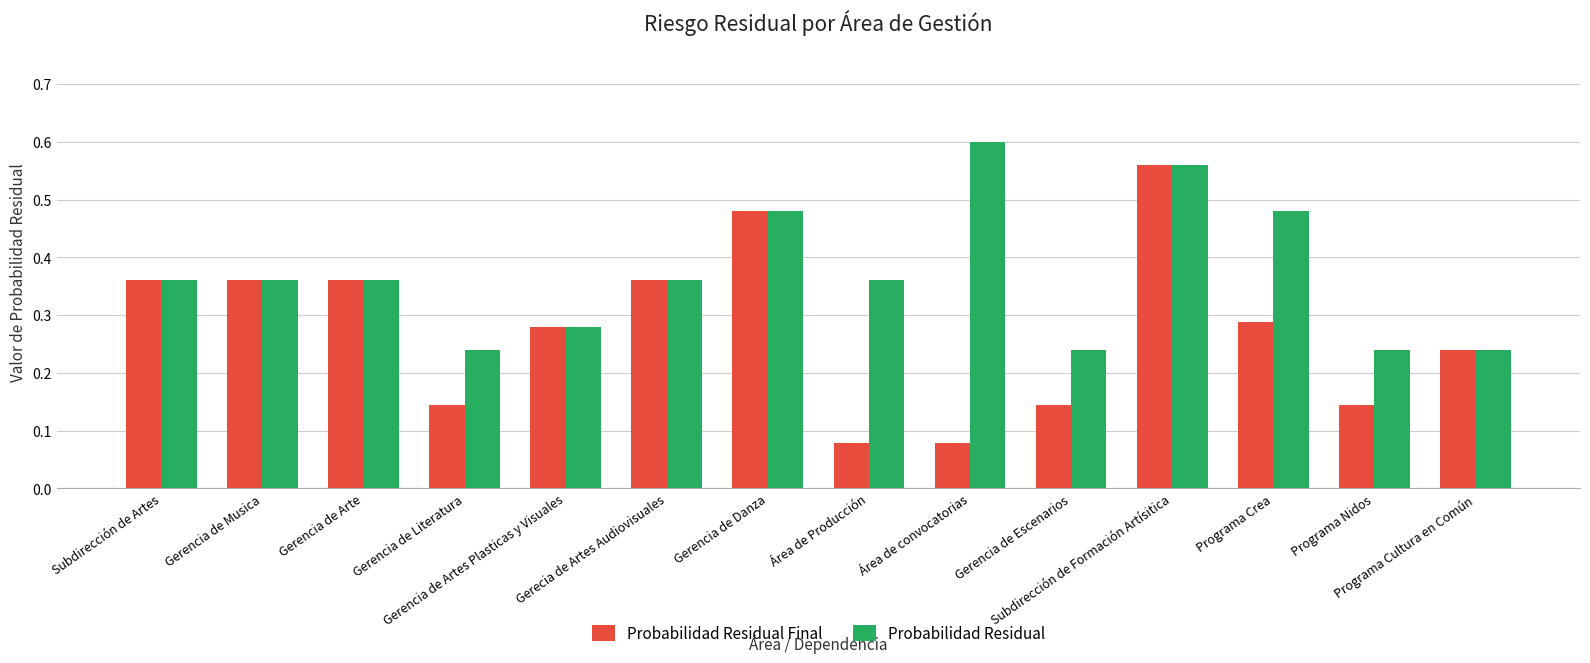

What position from the left is Programa Cultura en Común?

14